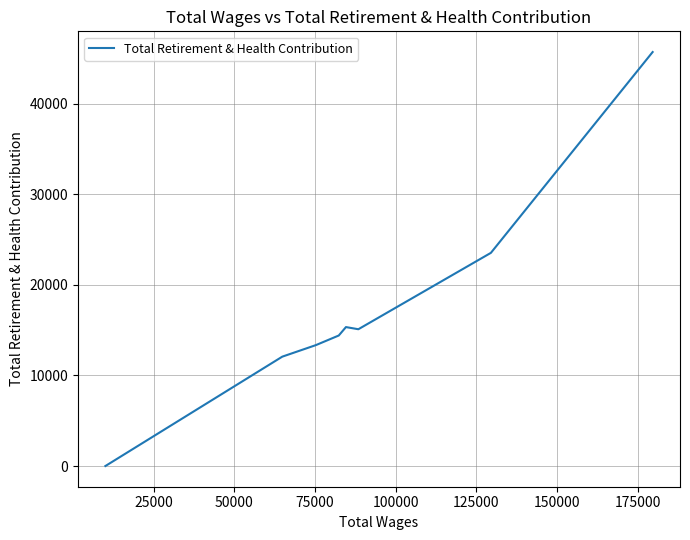

Does the chart have visible grid lines?

Yes